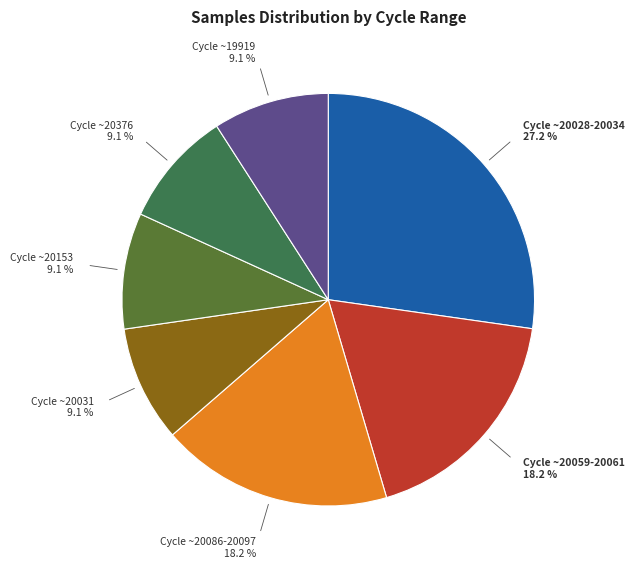

How many segments does this pie chart have?

7